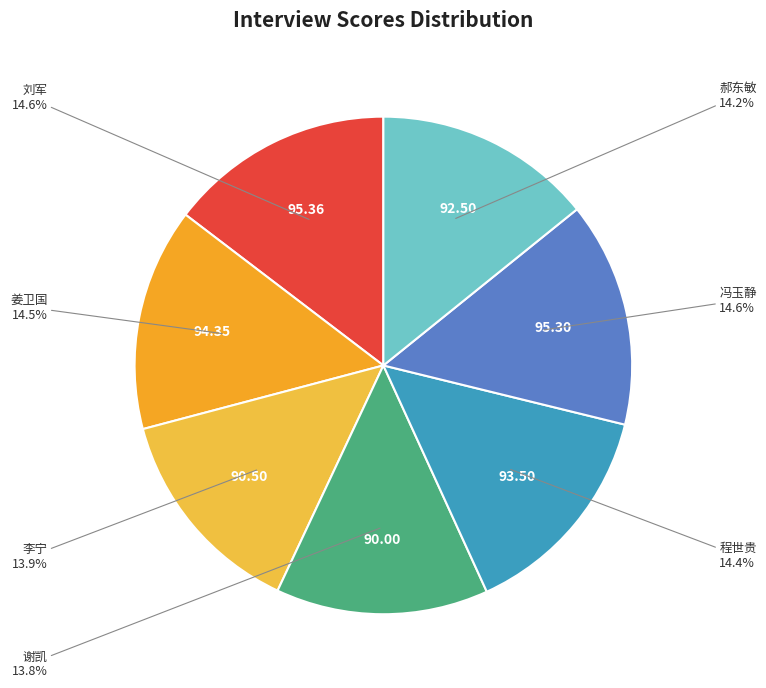

Which slice is the smallest?

谢凯